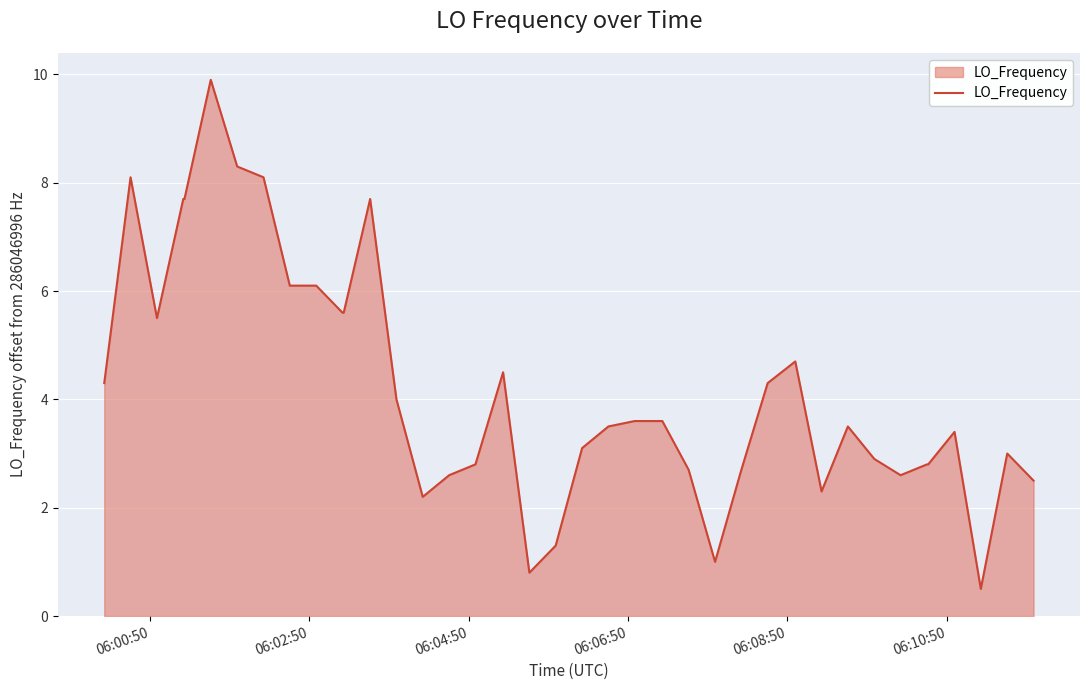

What is the difference between the maximum and minimum values?

9.4